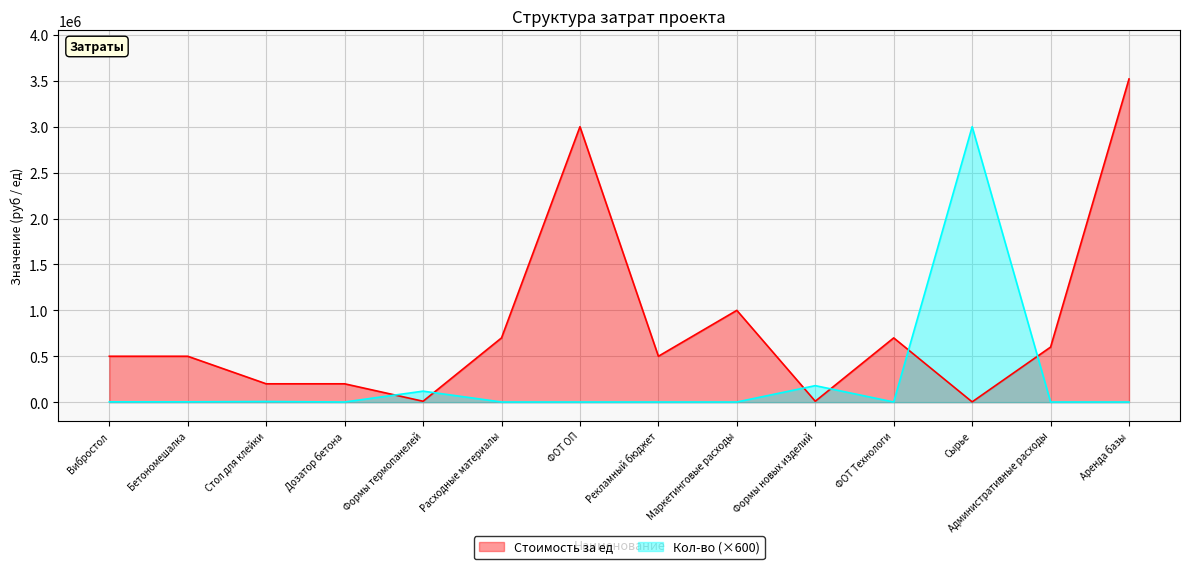

Between Вибростол and ФОТ Технологи, which series saw the biggest shift?

Стоимость за ед